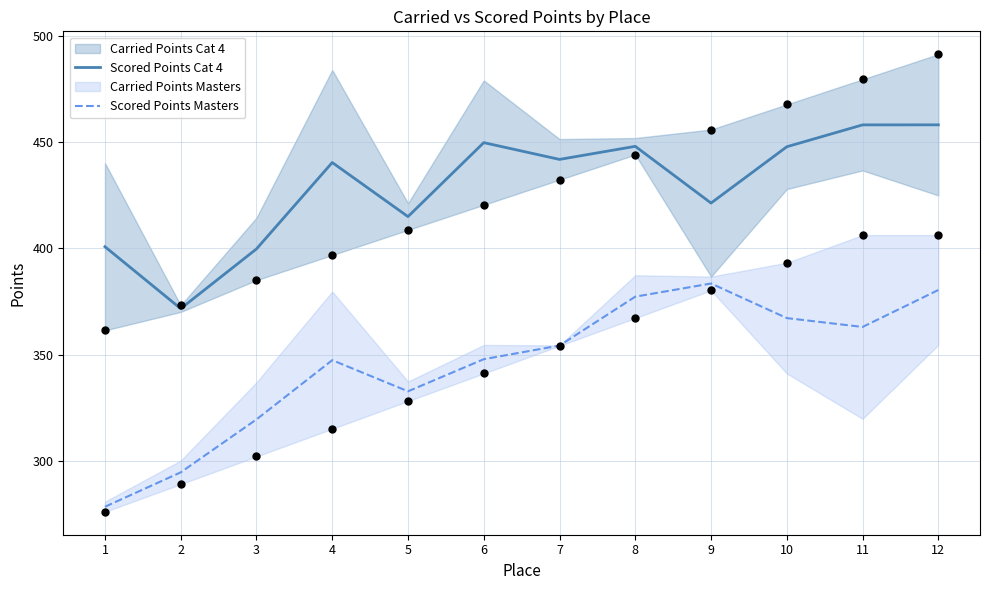

At which category is the sum across all series the highest?

12